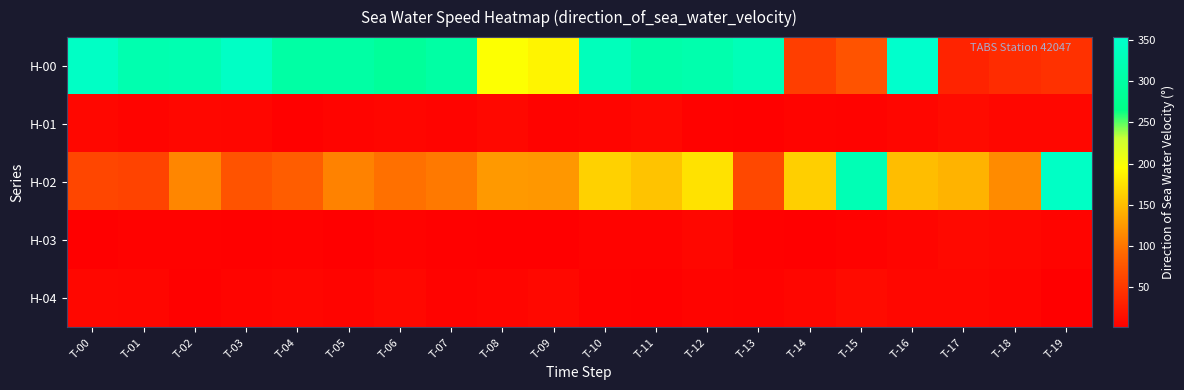

Reading left to right, what are all the values shown in this chart?

H-00: T-00=344.8	T-01=316.3	T-02=319.3	T-03=345.0	T-04=302.4	T-05=302.4	T-06=289.4	T-07=301.7	T-08=196.3	T-09=187.5	T-10=331.5	T-11=308.7	T-12=313.6	T-13=328.6	T-14=55.1	T-15=72.6	T-16=353.4	T-17=32.5	T-18=40.1	T-19=44.3
H-01: T-00=7.9	T-01=5.2	T-02=8.5	T-03=6.5	T-04=2.8	T-05=5.3	T-06=6.6	T-07=5.7	T-08=9.0	T-09=4.6	T-10=5.9	T-11=9.2	T-12=3.3	T-13=2.7	T-14=5.5	T-15=4.8	T-16=6.9	T-17=10.9	T-18=8.4	T-19=7.9
H-02: T-00=61.6	T-01=58.8	T-02=111.2	T-03=73.3	T-04=81.9	T-05=108.8	T-06=96.2	T-07=102.3	T-08=124.7	T-09=123.0	T-10=163.2	T-11=153.4	T-12=175.1	T-13=64.1	T-14=161.7	T-15=324.0	T-16=149.4	T-17=142.6	T-18=115.2	T-19=344.8
H-03: T-00=2.3	T-01=3.1	T-02=3.2	T-03=2.8	T-04=3.1	T-05=1.0	T-06=3.7	T-07=2.7	T-08=1.7	T-09=1.8	T-10=4.2	T-11=3.8	T-12=8.5	T-13=2.5	T-14=2.2	T-15=3.4	T-16=6.2	T-17=9.5	T-18=7.9	T-19=5.2
H-04: T-00=8.5	T-01=6.5	T-02=2.8	T-03=5.3	T-04=6.6	T-05=5.7	T-06=9.0	T-07=4.6	T-08=5.9	T-09=9.2	T-10=3.3	T-11=2.7	T-12=5.5	T-13=4.8	T-14=6.9	T-15=10.9	T-16=8.4	T-17=7.9	T-18=6.4	T-19=2.3